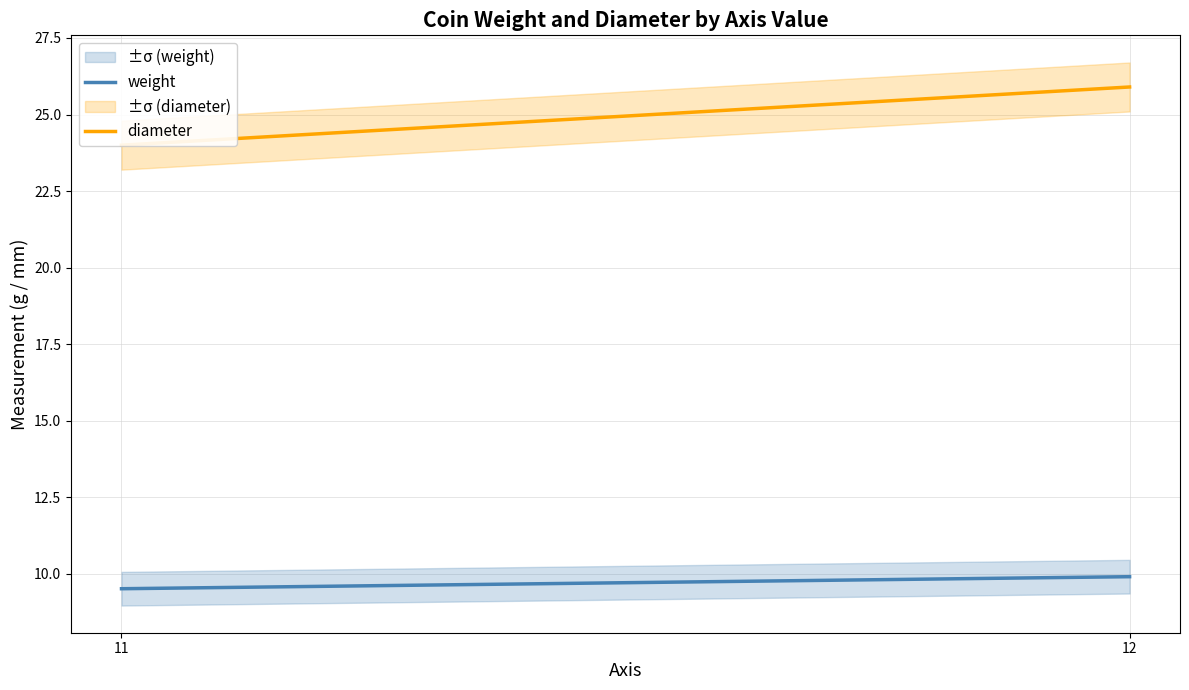

How many weight values are between 9 and 10?

2